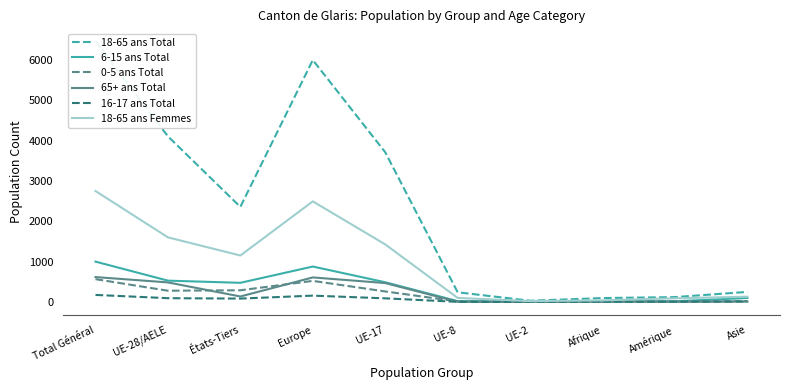

Which series changed the most between États-Tiers and Asie?

18-65 ans Total